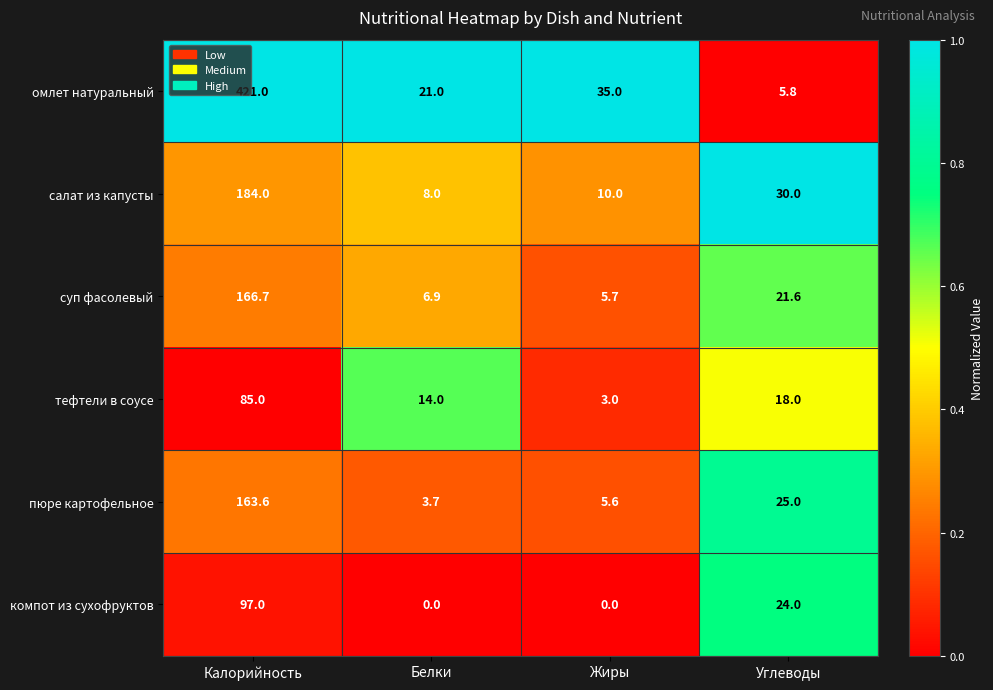

What is the difference between the highest and lowest values at Углеводы?

24.2